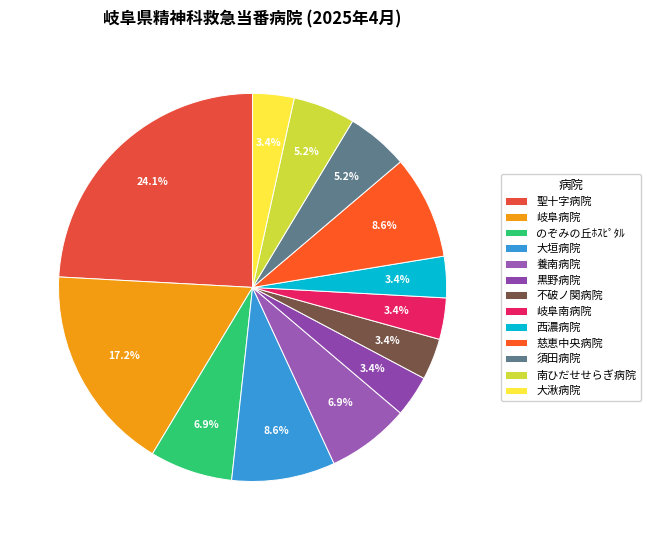

How many slices are in this pie chart?

13